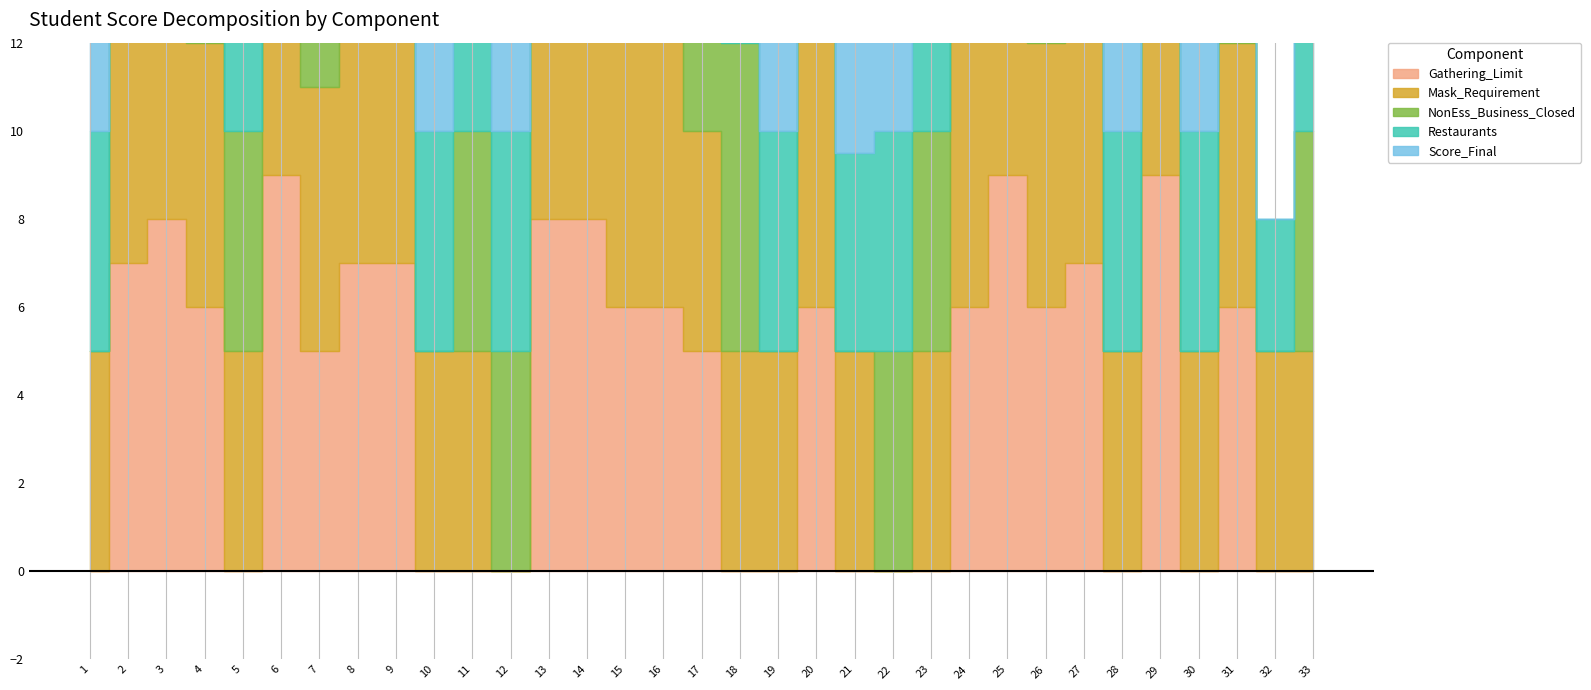

How many intersections are there between Gathering_Limit and Score_Final?

16